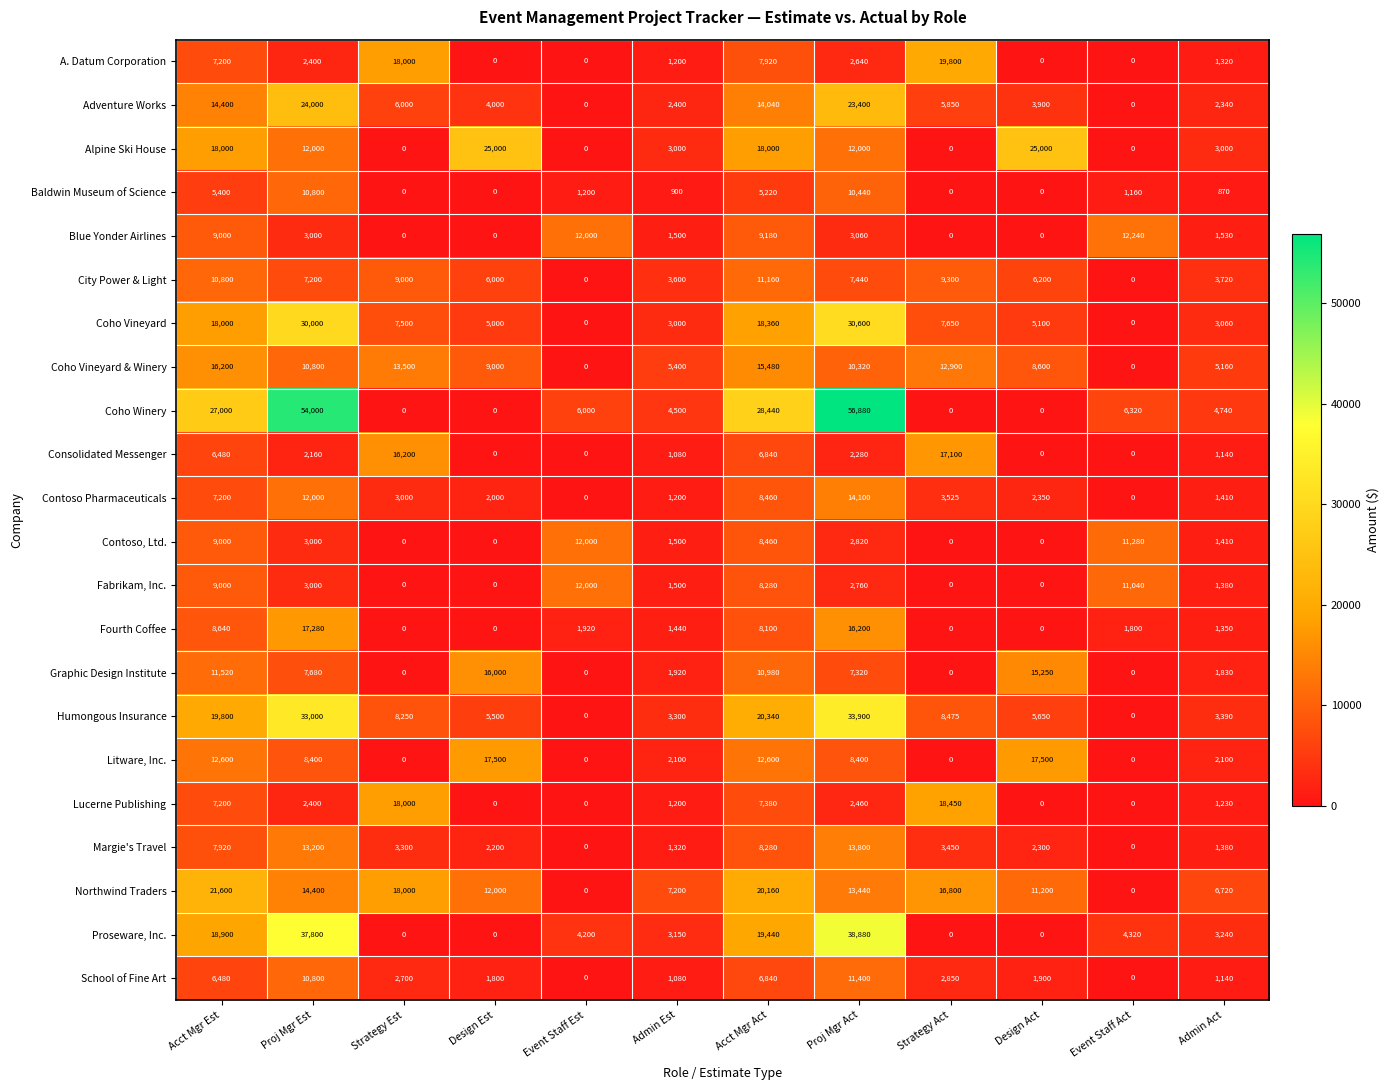

How many distinct data groups are displayed?

22